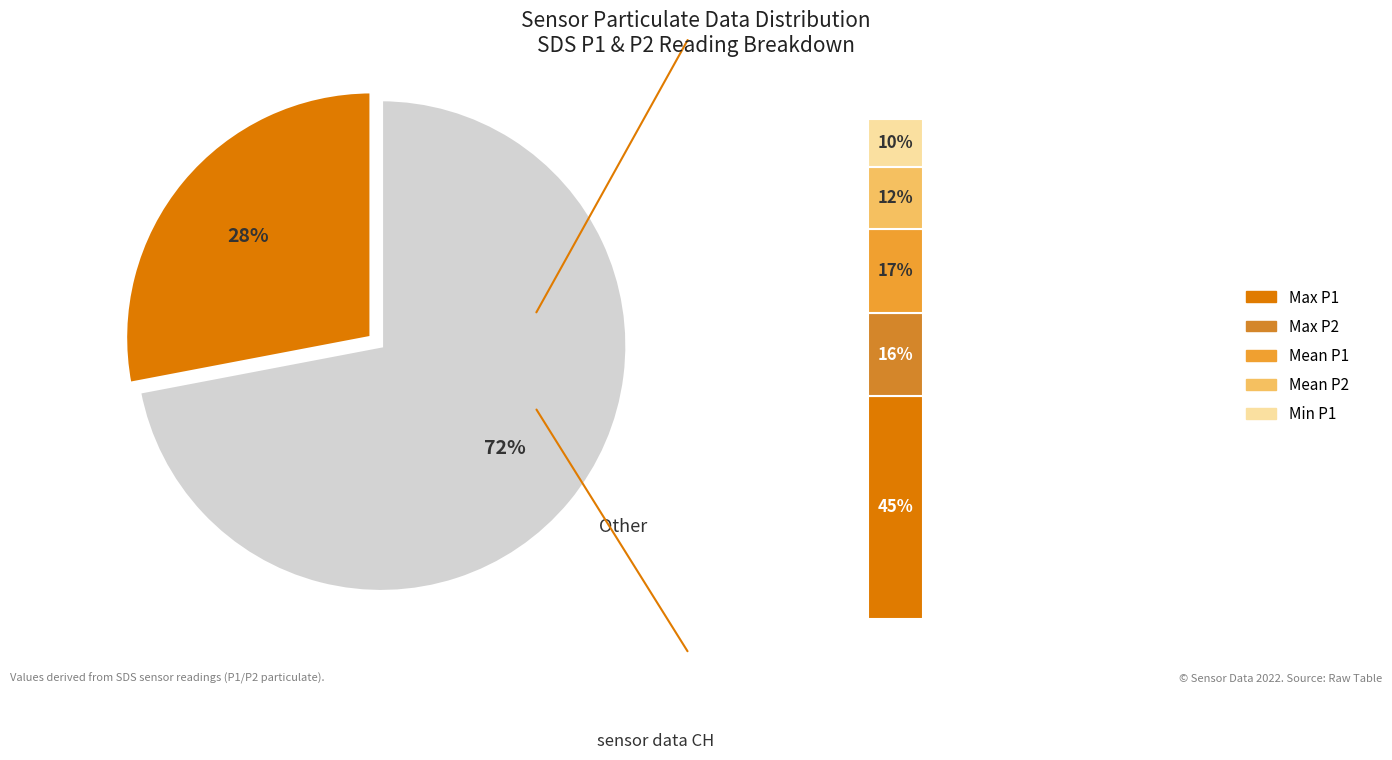

What is the smallest slice in the pie chart?

10